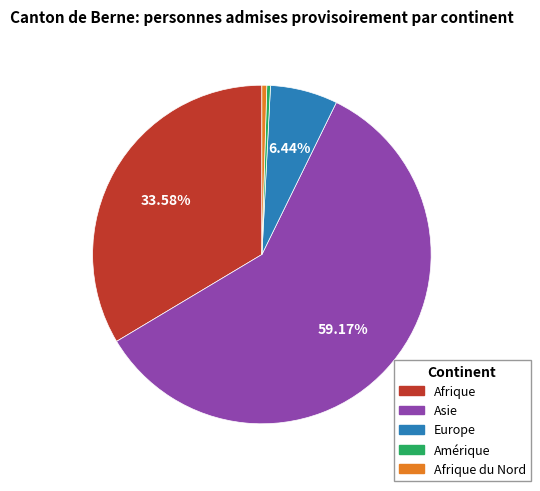

Which category accounts for the majority?

Asie